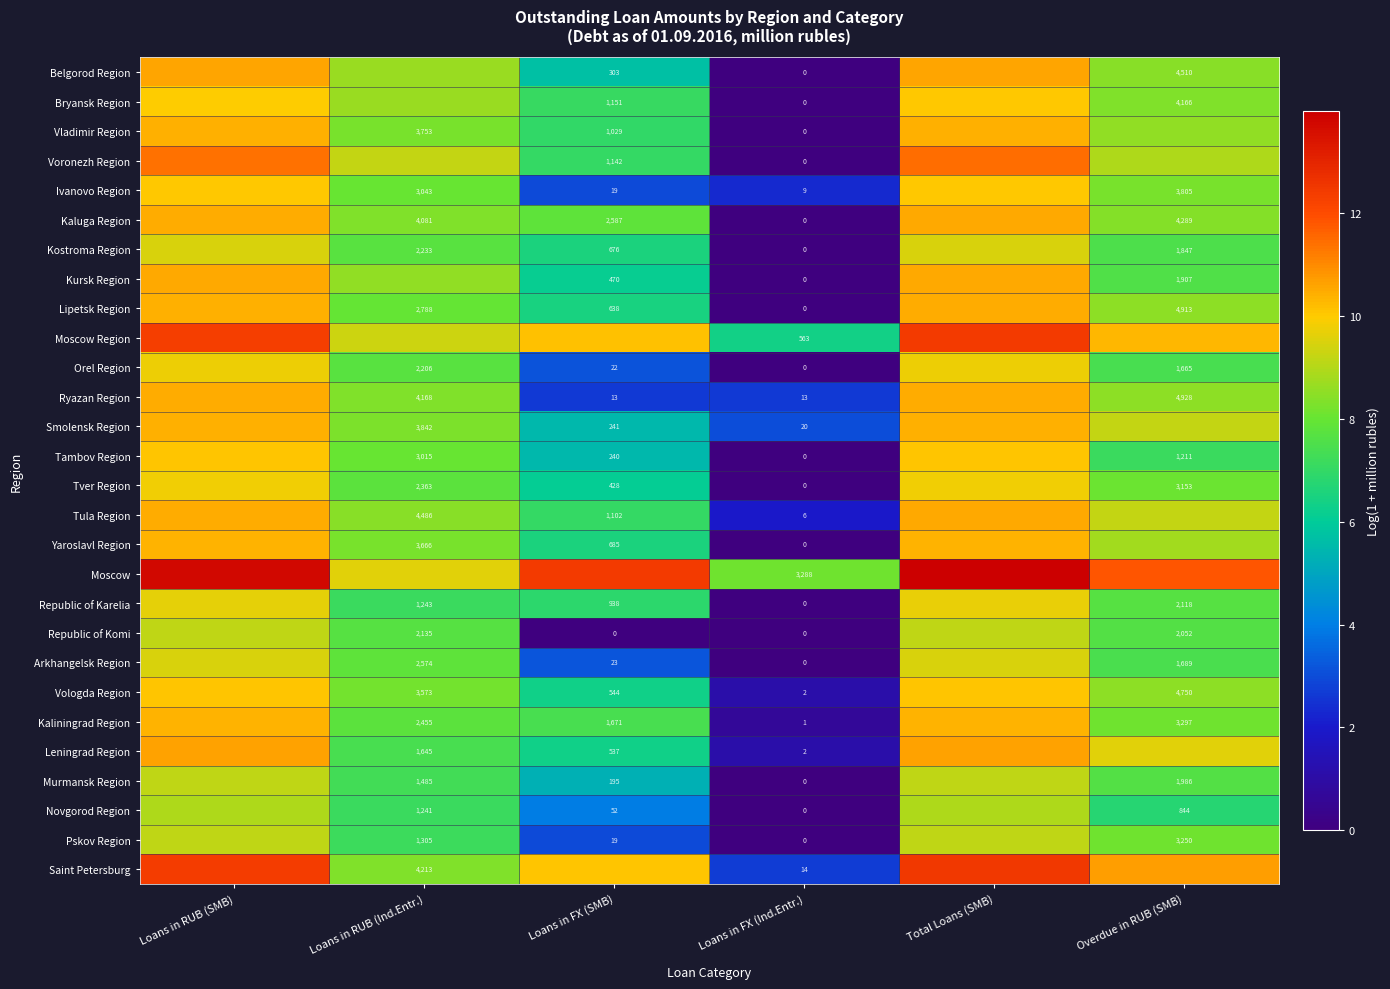

Is the value of Kursk Region at Overdue in RUB (SMB) greater than the value of Moscow Region at Loans in RUB (SMB)?

No